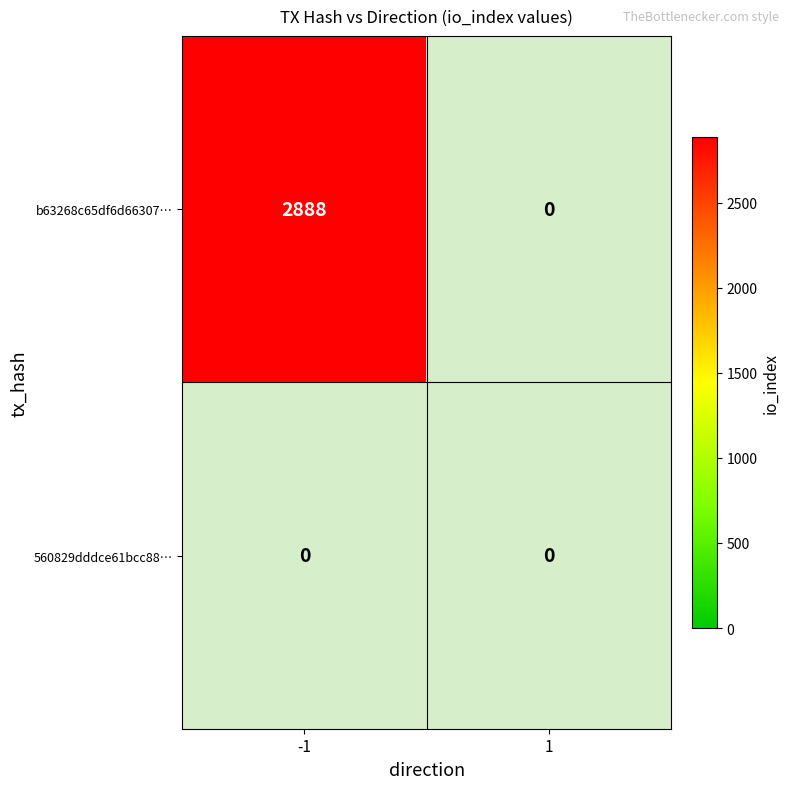

List the series in order of their peak value, lowest first.

560829dddce61bcc88cf456943163eb28c32a1b, b63268c65df6d663074a06951948a130f0220ea